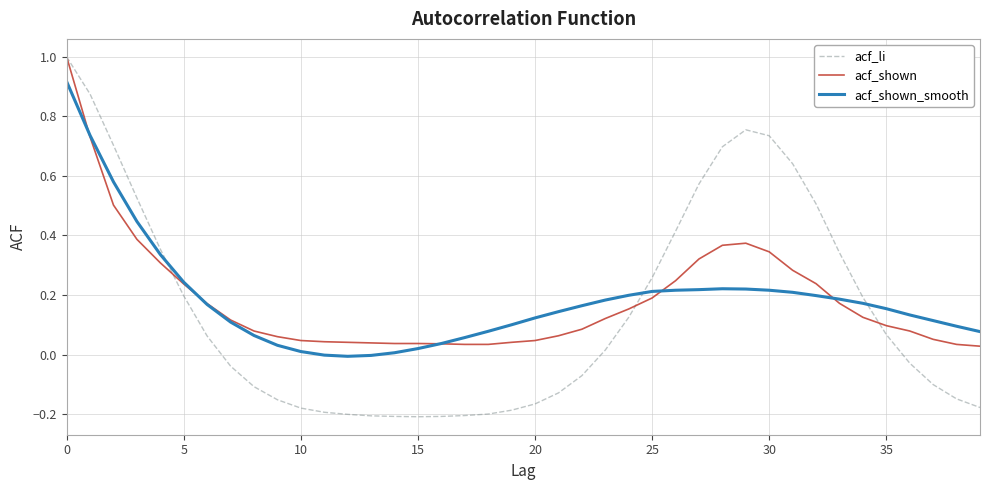

Does the chart display data point markers on the line(s)?

No